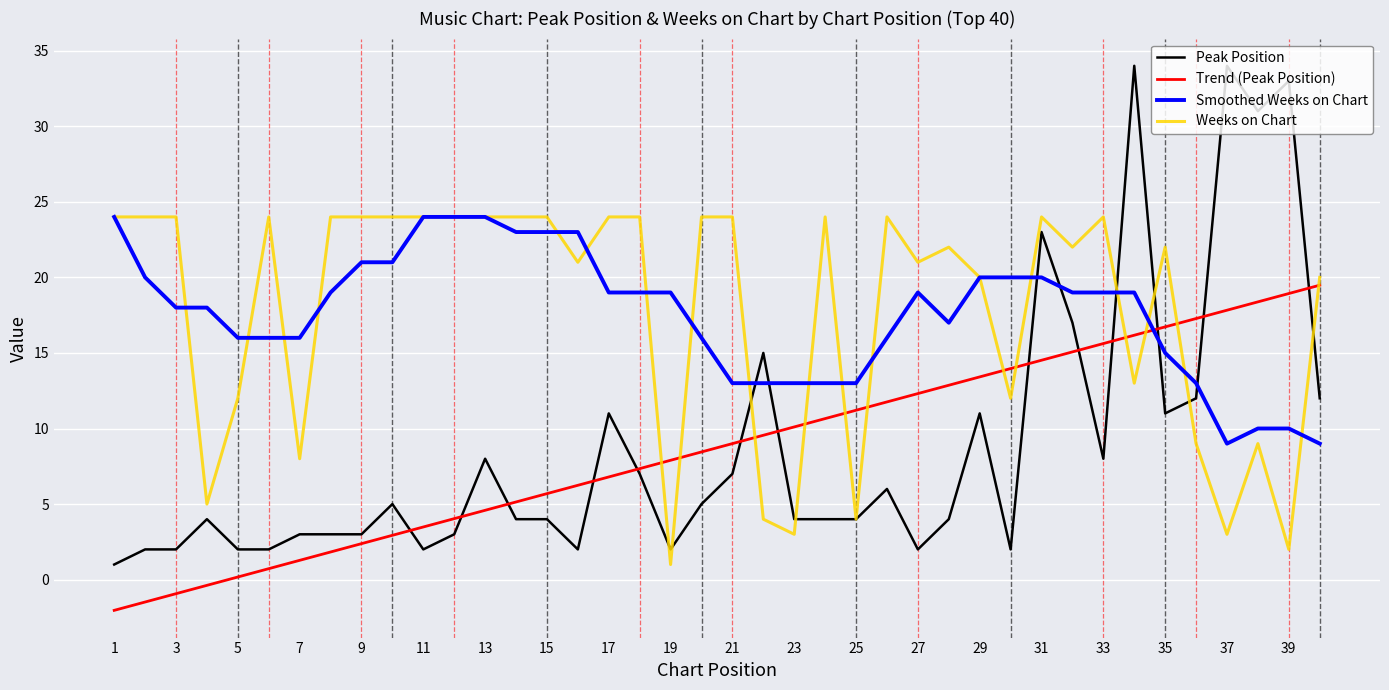

What is the highest value of the Trend (Peak Position) series?

19.5